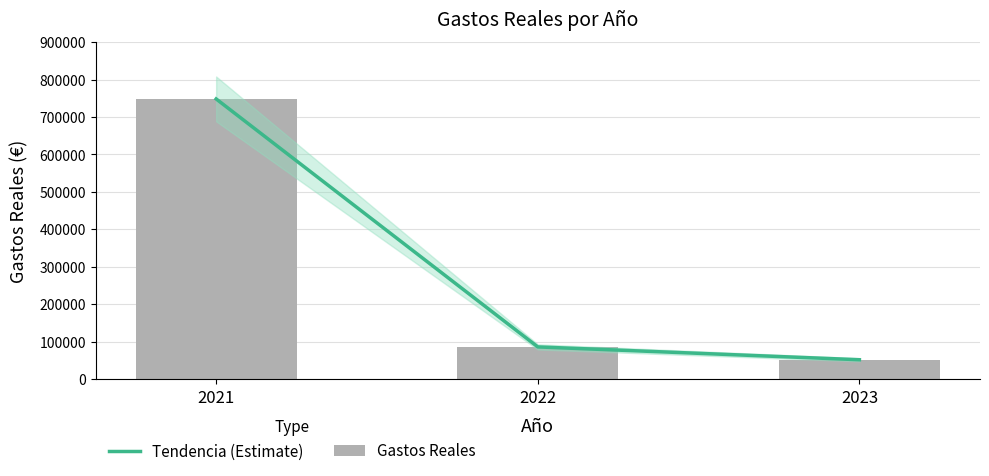

What is the sum of the Gastos Reales values at 2023 and 2021?

800219.7